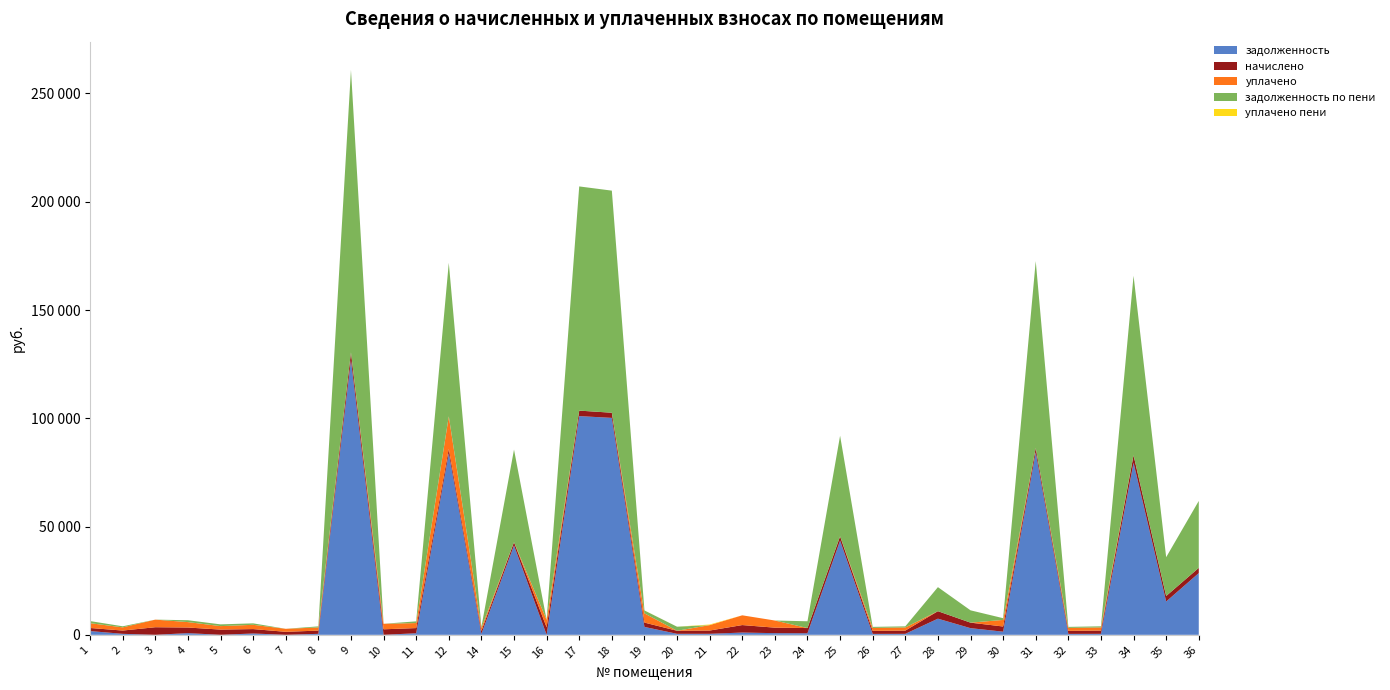

Reading left to right, list all the values displayed in this chart.

задолженность: 1=1730.1	2=454.9	3=0.0	4=778.0	5=0.0	6=611.8	7=0.0	8=450.2	9=126991.6	10=0.0	11=719.2	12=83895.2	14=419.4	15=41275.9	16=0.0	17=101007.6	18=100176.9	19=3646.0	20=463.8	21=464.6	22=1040.5	23=763.1	24=721.0	25=43486.1	26=423.1	27=451.1	28=7452.8	29=3072.2	30=1446.5	31=84283.2	32=423.1	33=453.0	34=79446.2	35=15379.3	36=28508.3
начислено: 1=1426.6	2=1513.6	3=3505.8	4=2589.0	5=2411.8	6=2035.7	7=1386.2	8=1498.0	9=3453.0	10=2545.4	11=2393.2	12=2001.5	14=1395.5	15=1488.7	16=3459.2	17=2533.0	18=2390.0	19=1998.5	20=1404.8	21=1507.4	22=3462.3	23=2539.2	24=2399.4	25=2004.7	26=1407.9	27=1501.2	28=3459.2	29=2545.4	30=2393.2	31=2010.9	32=1407.9	33=1507.4	34=3465.4	35=2545.4	36=2405.6
уплачено: 1=2216.8	2=1463.9	3=3505.8	4=2504.0	5=1607.9	6=1968.9	7=1386.2	8=1448.9	9=0.0	10=2545.4	11=2314.6	12=15000.0	14=1349.7	15=0.0	16=3459.2	17=0.0	18=0.0	19=4269.5	20=0.0	21=2504.5	22=4502.8	23=3302.3	24=0.0	25=0.0	26=1361.7	27=1451.9	28=0.0	29=0.0	30=3037.0	31=0.0	32=1361.7	33=1457.9	34=0.0	35=0.0	36=0.0
задолженность по пени: 1=964.5	2=504.5	3=0.0	4=863.0	5=803.9	6=678.6	7=0.0	8=499.4	9=130444.6	10=0.0	11=797.7	12=70896.8	14=465.2	15=42764.7	16=0.0	17=103540.6	18=102567.0	19=1332.3	20=1875.3	21=0.0	22=0.0	23=0.0	24=3132.3	25=46444.7	26=469.3	27=500.4	28=11104.3	29=5692.2	30=797.7	31=86294.1	32=469.3	33=502.5	34=82911.6	35=17924.7	36=30913.8
уплачено пени: 1=0.0	2=0.0	3=0.0	4=0.0	5=2.3	6=0.0	7=0.0	8=0.0	9=0.0	10=0.0	11=0.0	12=0.0	14=0.0	15=0.0	16=0.0	17=0.0	18=0.0	19=42.6	20=0.0	21=279.4	22=0.0	23=0.0	24=0.0	25=0.0	26=0.0	27=0.0	28=0.0	29=0.0	30=11.3	31=0.0	32=0.0	33=0.0	34=0.0	35=0.0	36=0.0